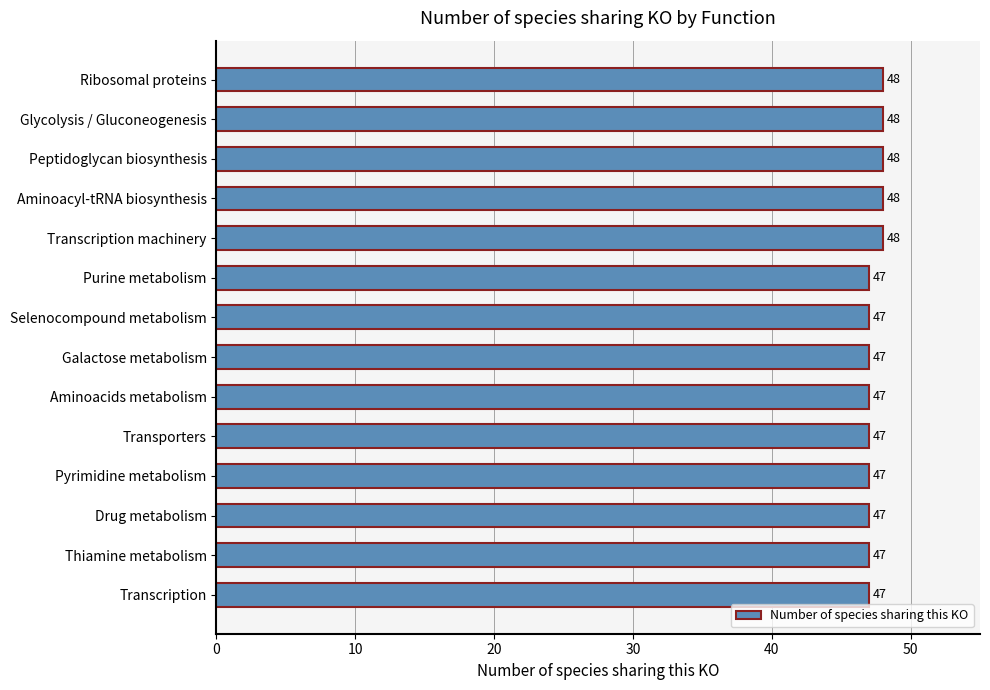

What is the value of the 11th bar from the top?

47